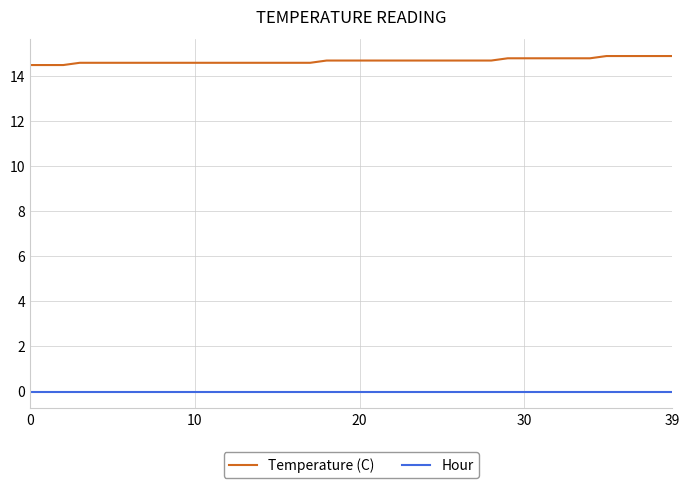

List the series in order of their overall mean, lowest first.

Hour, Temperature (C)